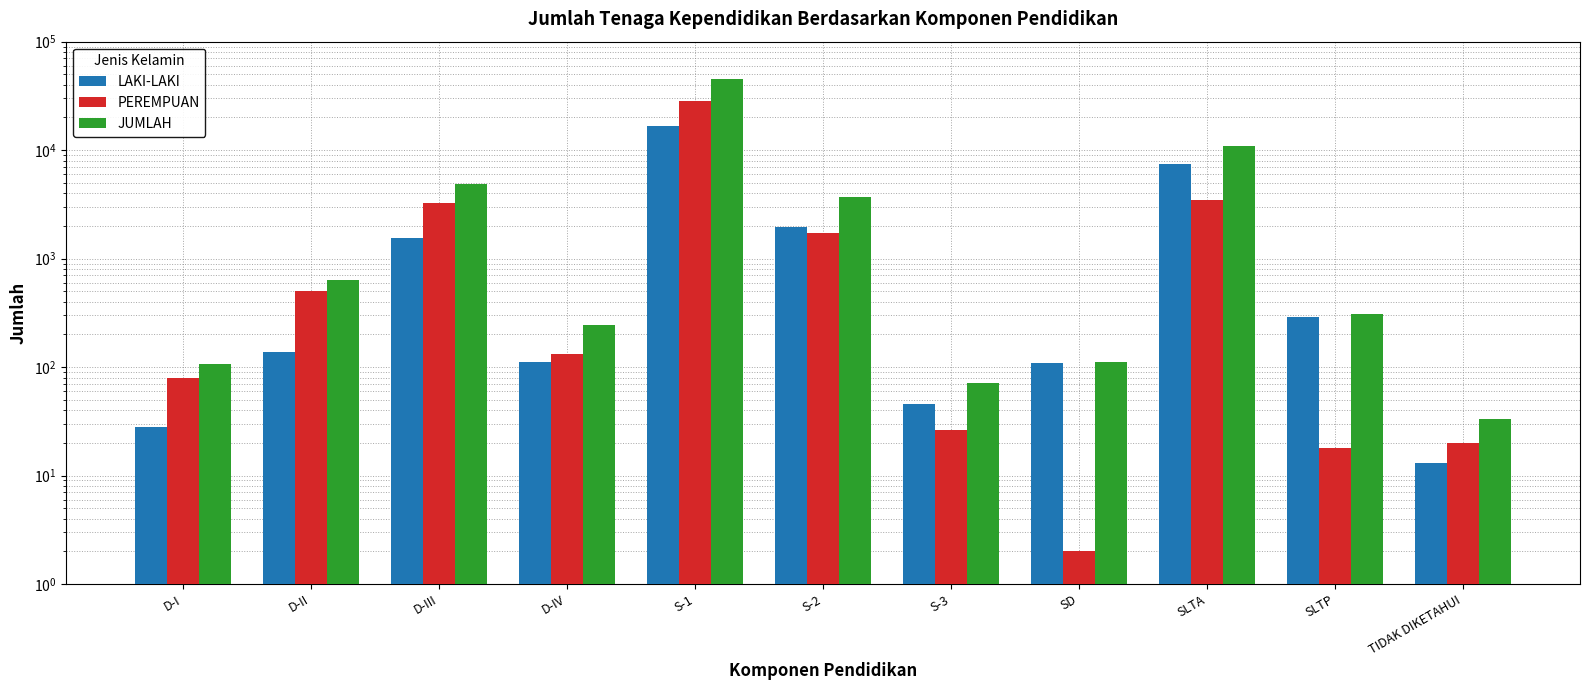

What is the sum of all LAKI-LAKI values?

28261